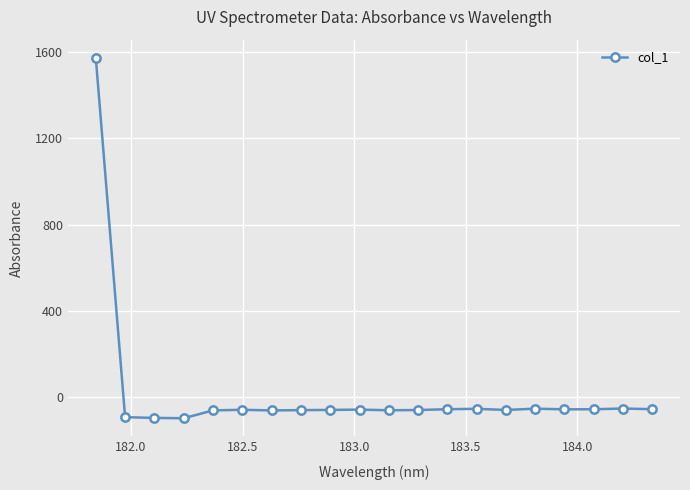

What is the sum of all values?

364.6